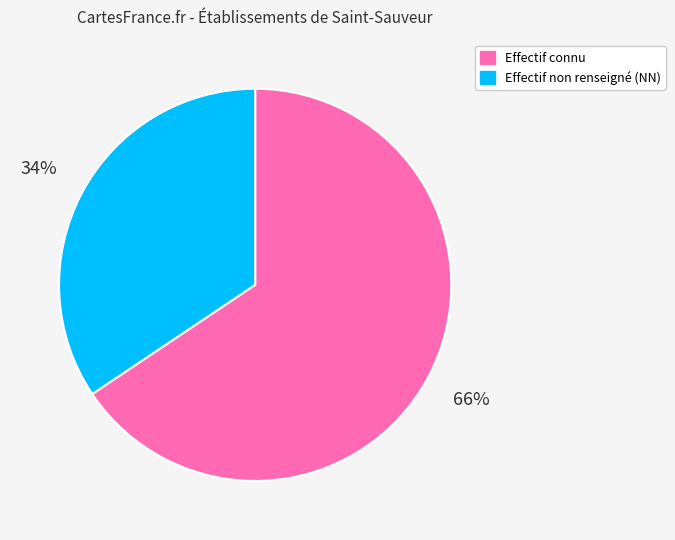

How many slices are in this pie chart?

2